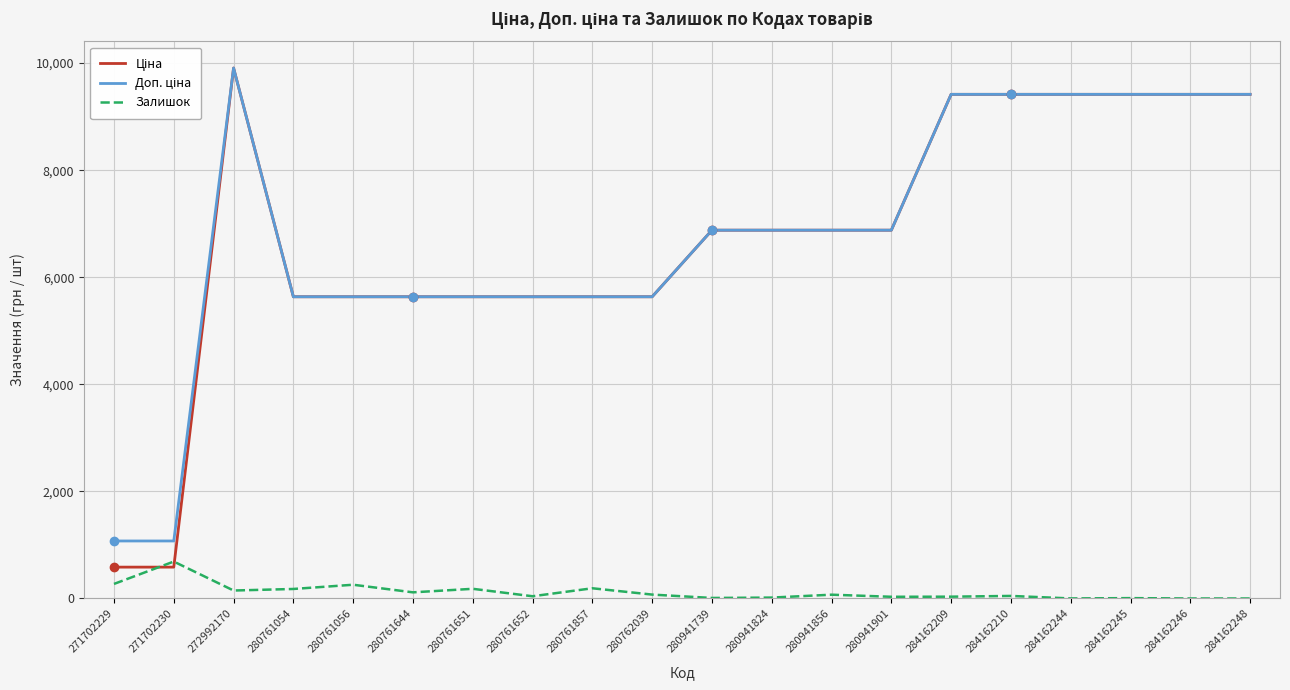

How many lines are shown in the chart?

3